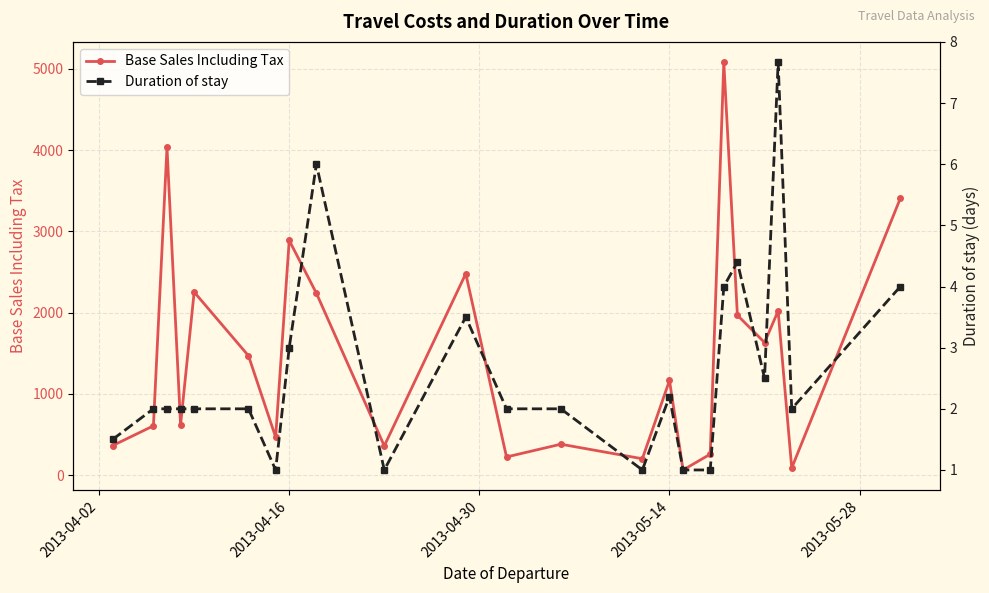

How many interior local peaks does the Duration of stay series have?

5